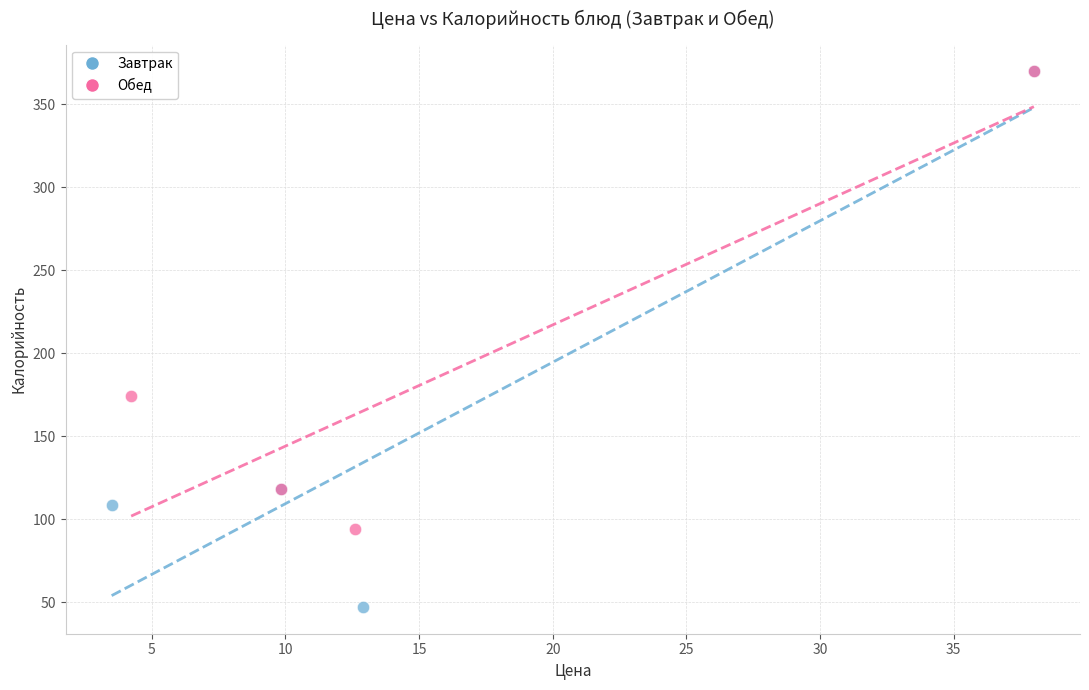

Which series has the widest spread of Y values?

Завтрак